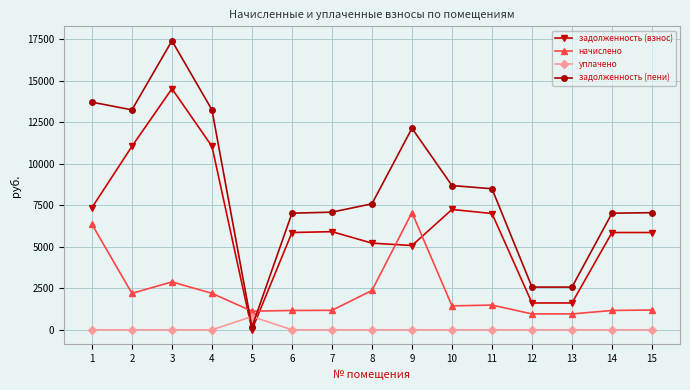

What is the value of the задолженность (взнос) point at the 3rd from the left?

14509.2